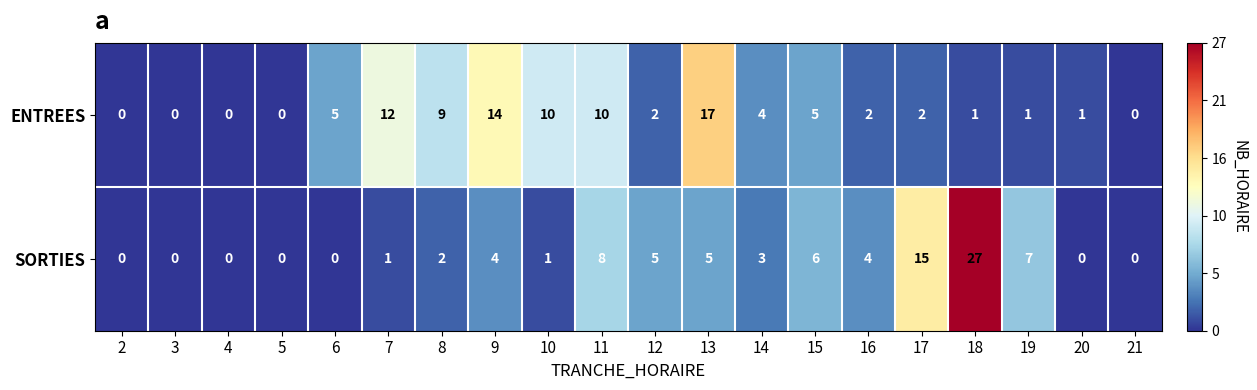

Between 5 and 12, which series saw the biggest shift?

SORTIES